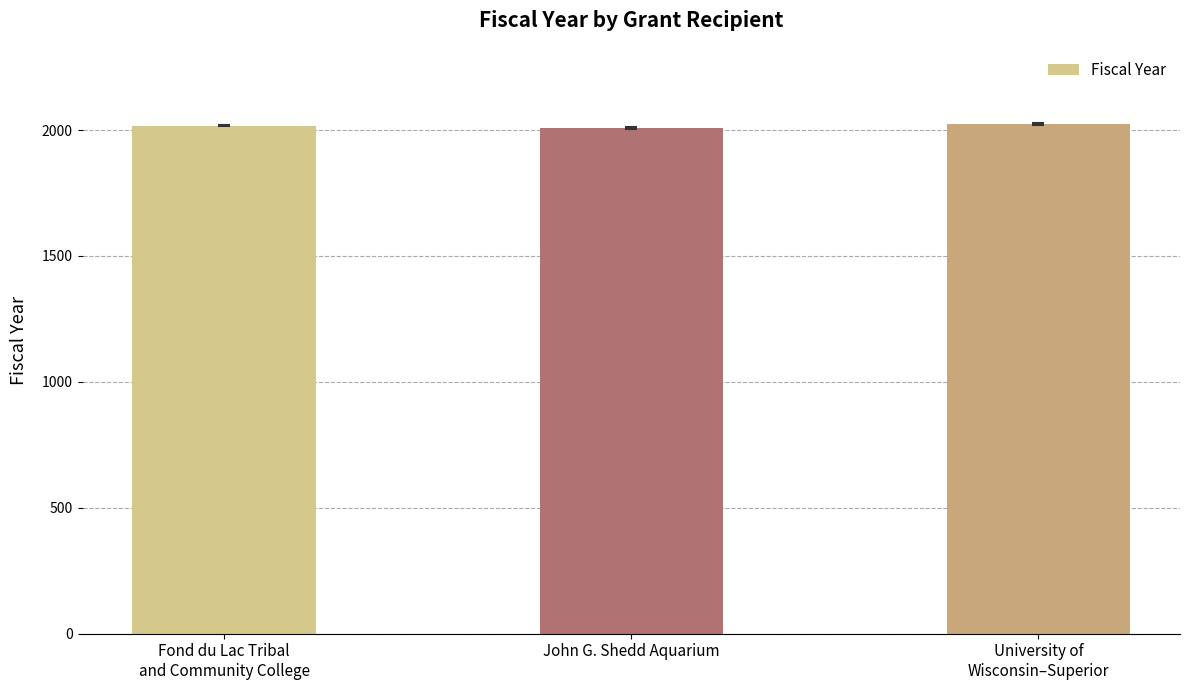

What is the change in value from John G. Shedd Aquarium to University of
Wisconsin–Superior?

+14